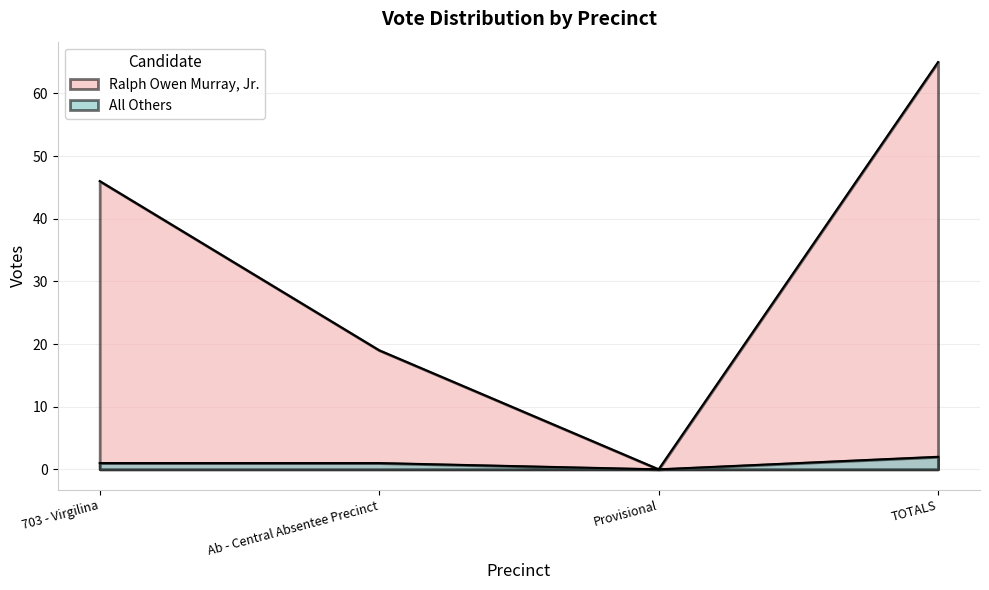

How many data points does each series have?

4